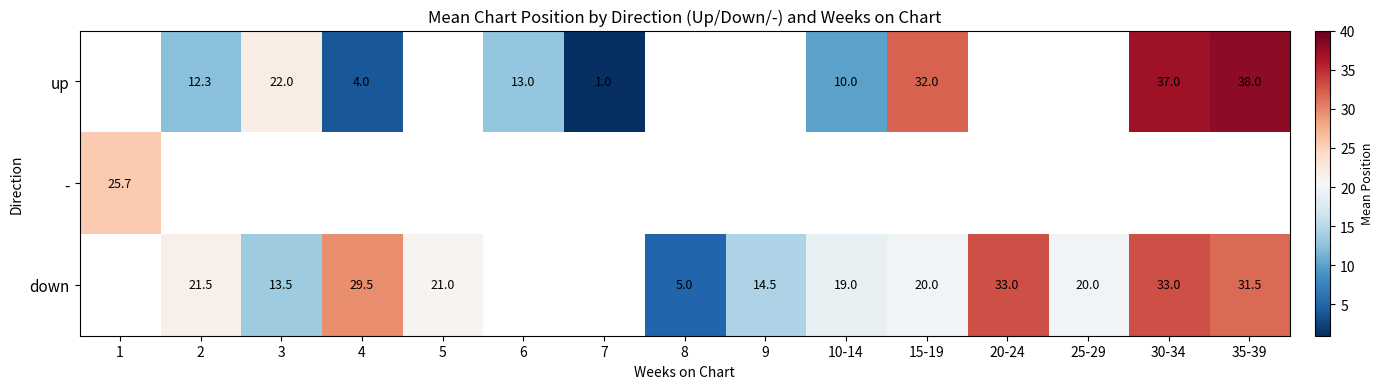

What is the difference between the up values at 30-34 and 3?

15.0